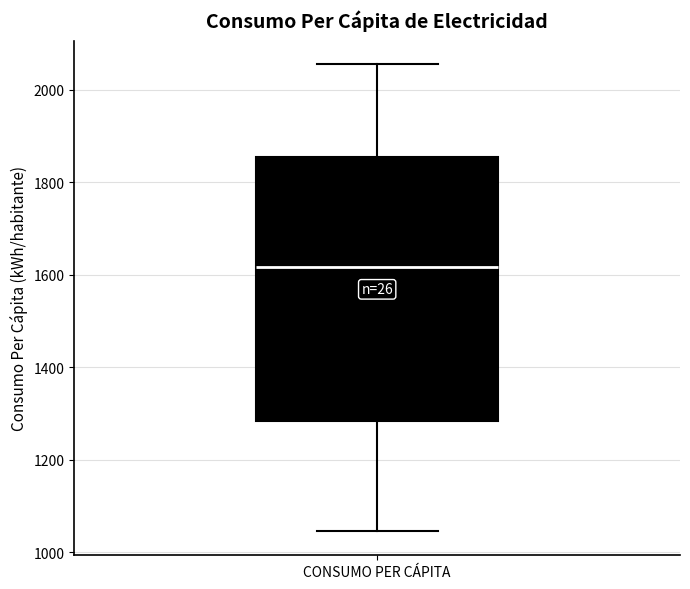

Transcribe this box plot: give where the median line is, the range the box spans, and where the two whiskers end, as read against the y-axis. The values are not printed on the chart, so give them approximately, as read against the axis.

median 1620, box 1280 to 1860, whiskers 1040 to 2060